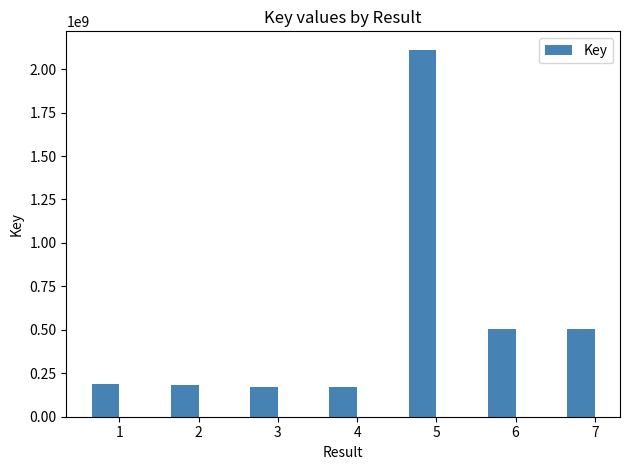

What is the value of the 6th bar from the left?

505004138